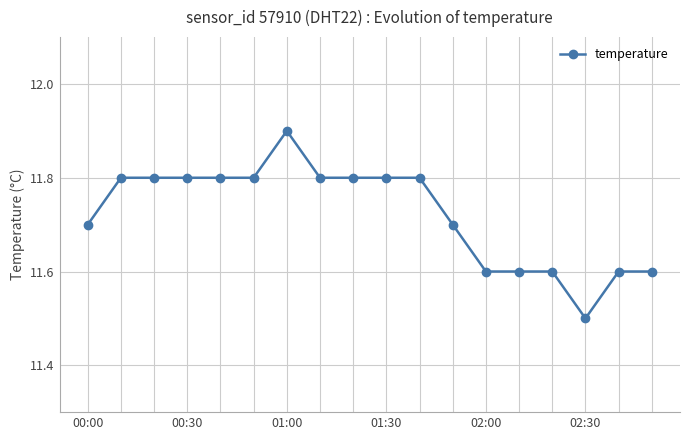

What is the value of the 5th point from the left?

11.8